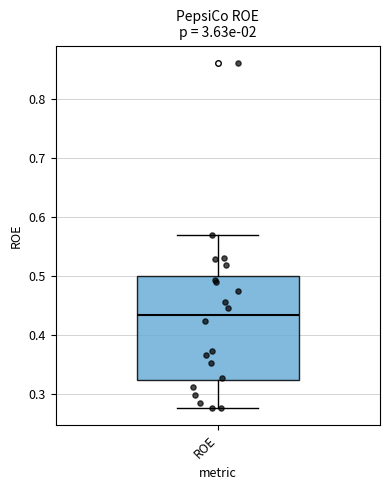

Read this box plot against the y-axis: the position of the median line, the range covered by the box, and the ends of both whiskers. The values are not printed on the chart, so give them approximately, as read against the axis.

median 0.44, box 0.32 to 0.50, whiskers 0.28 to 0.57